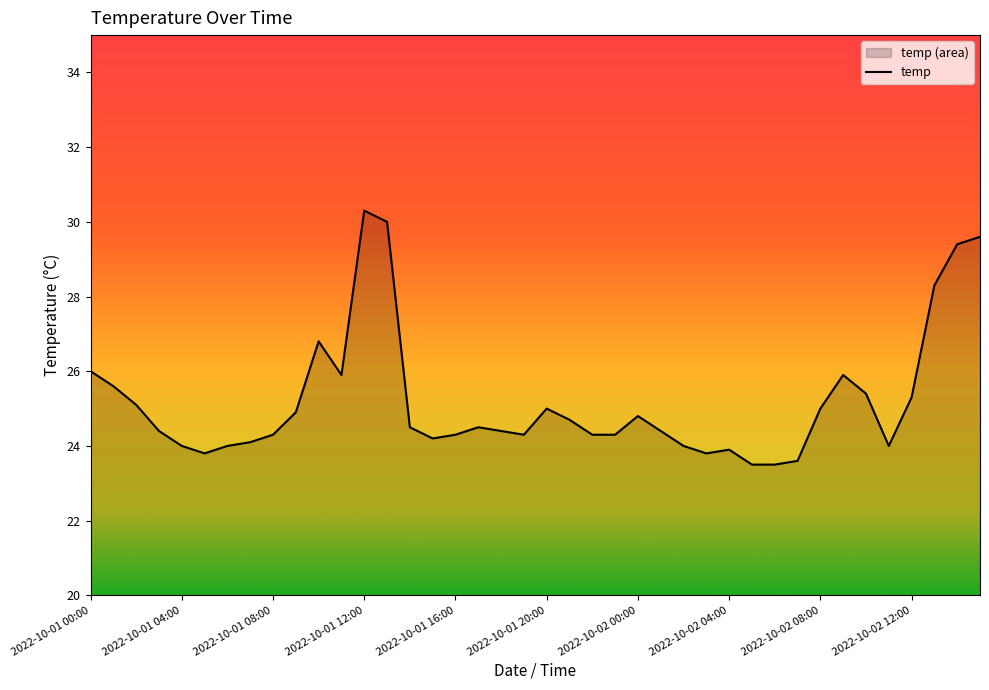

What is the approximate value at 39?

29.6